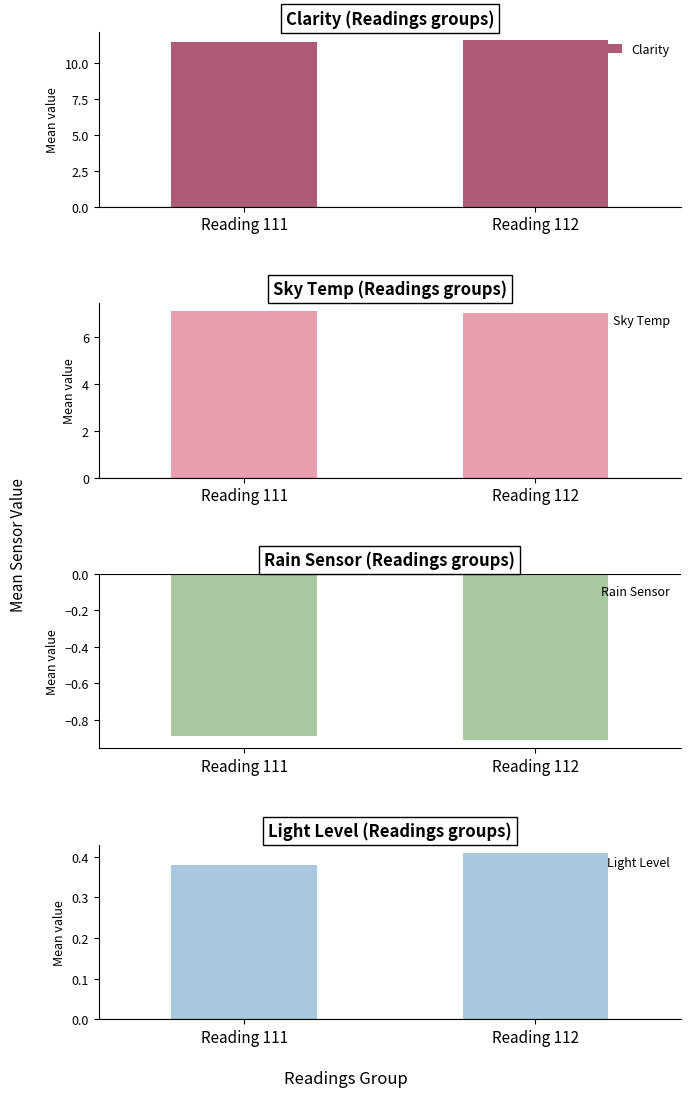

At which category is the sum across all series the highest?

Reading 112